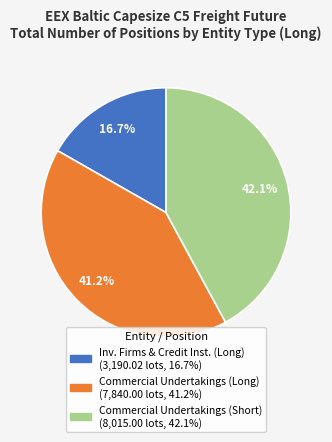

Is there any slice that represents more than half of the pie?

No